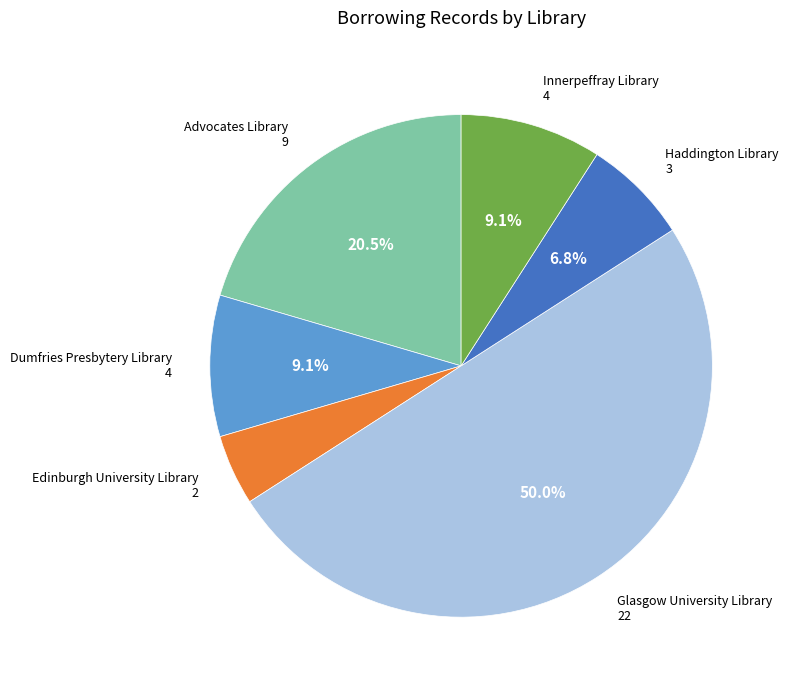

What portion of the pie excludes Glasgow University Library?

50.0%